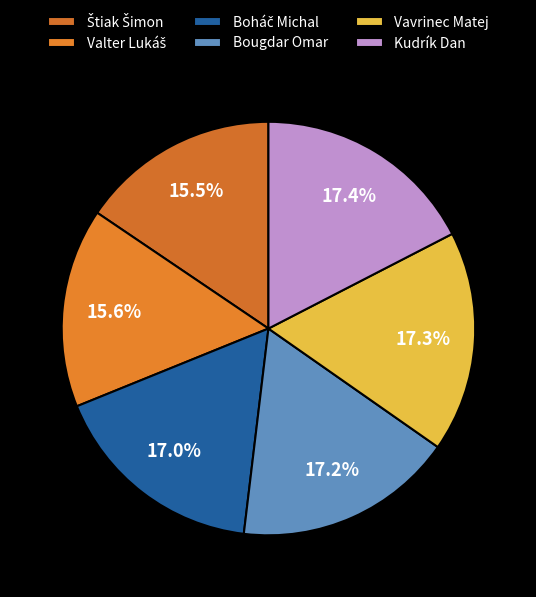

Count the number of slices in the pie.

6